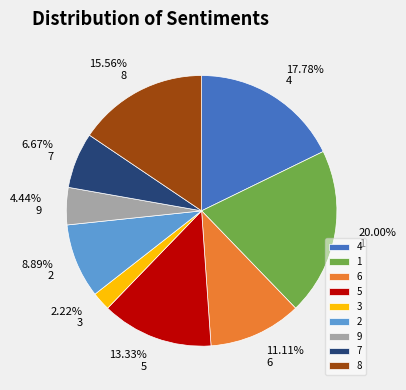

What is the ratio of the value at 7 to the value at 1?

0.3